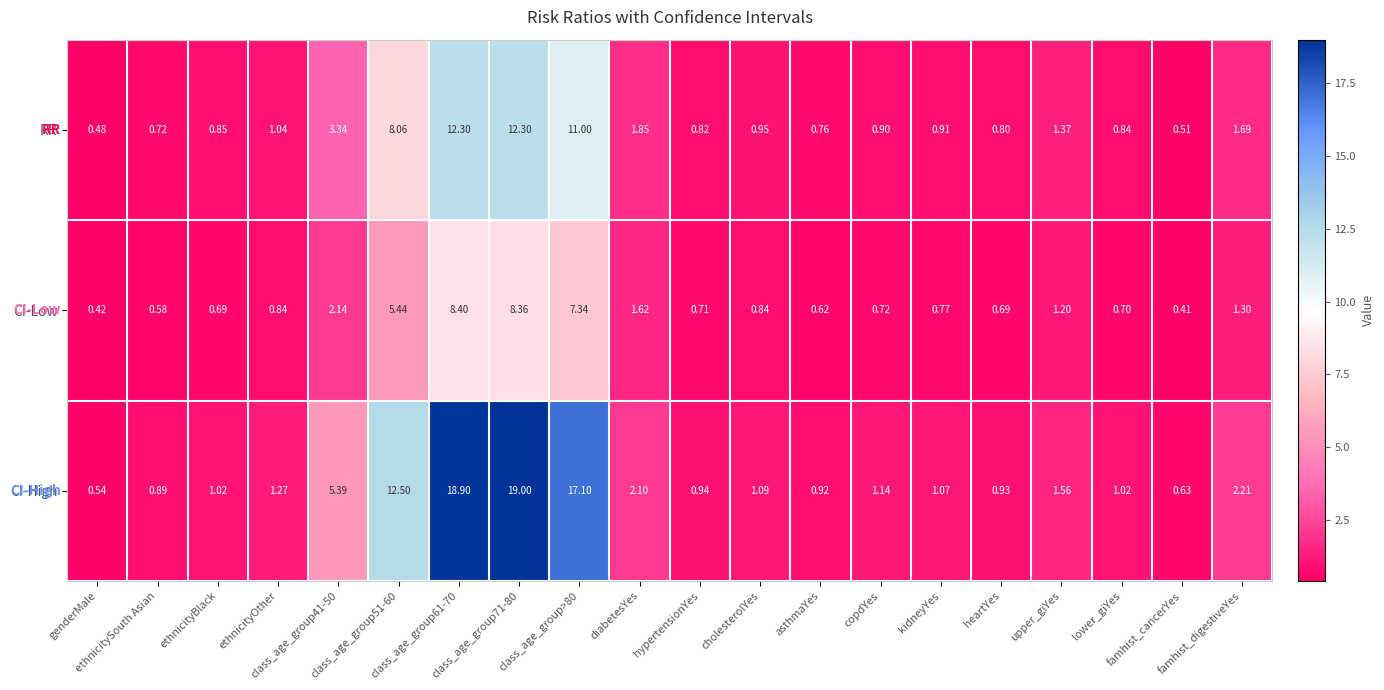

Which series has the largest range (max minus min)?

CI-High